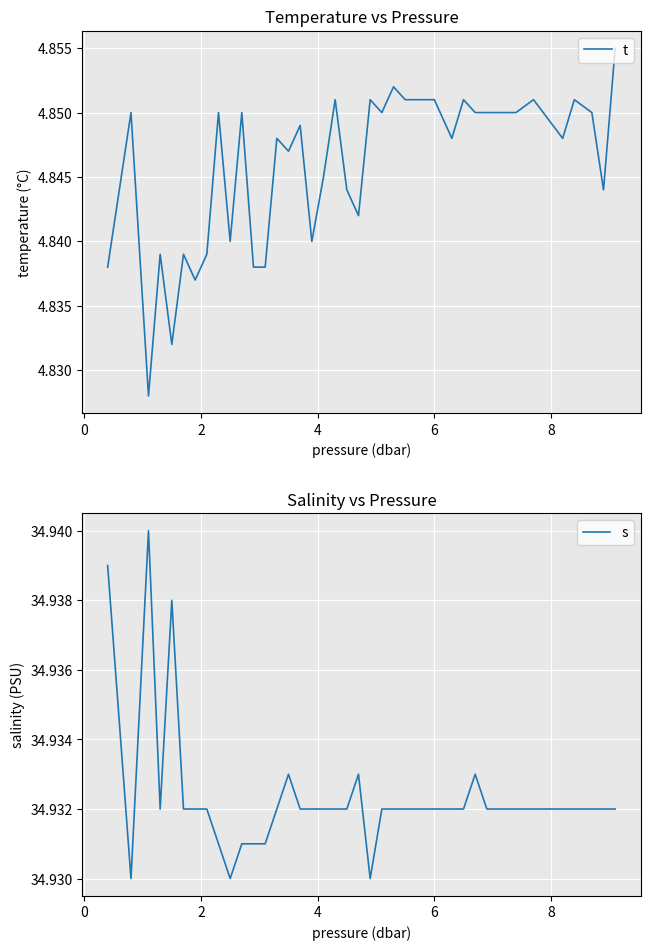

What are all the series names shown in the legend?

t, s